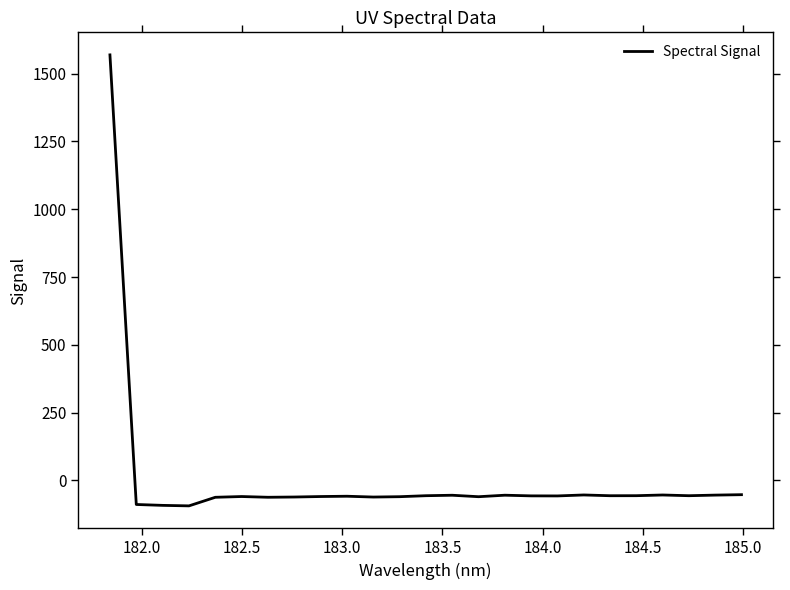

What is the smallest value displayed?

-93.7